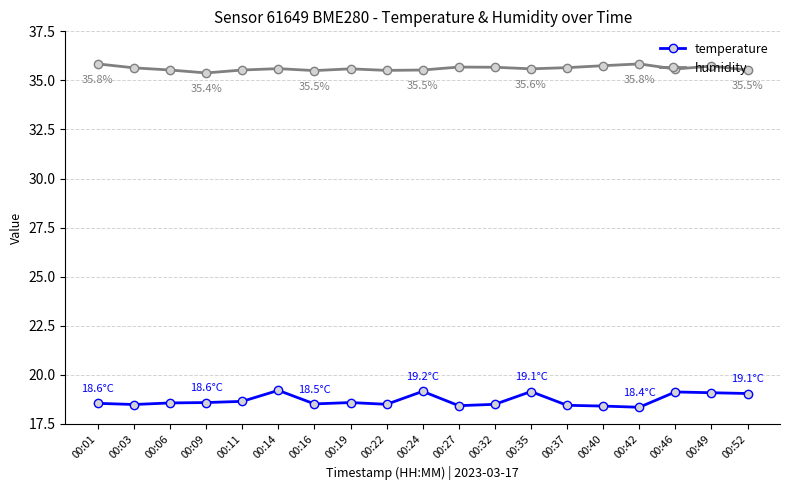

What is the sum of the temperature values at 00:06 and 00:52?

37.6